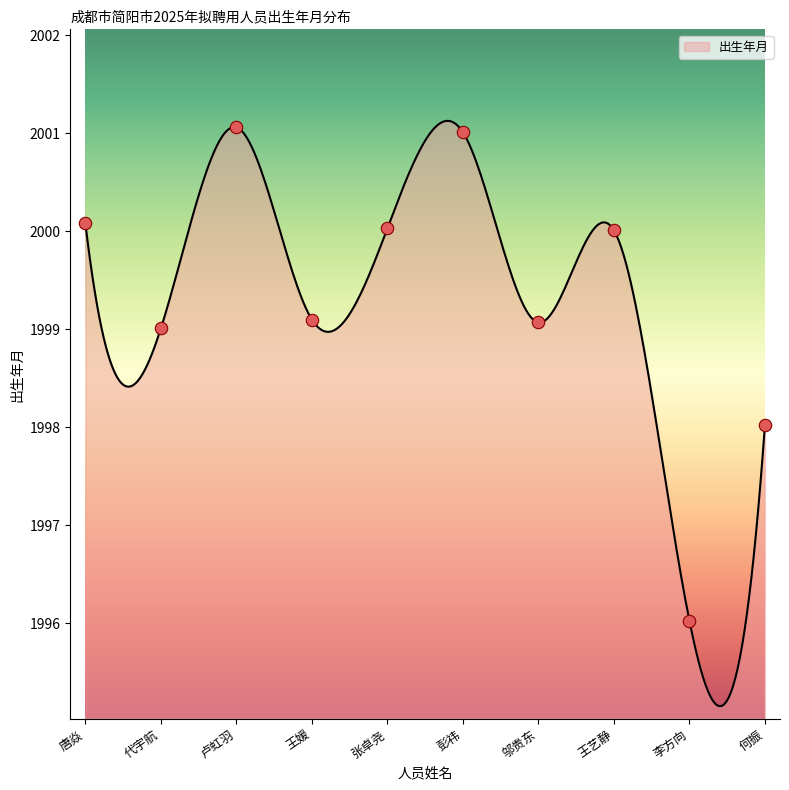

What is the change in value from 王媛 to 彭祎?

+1.9